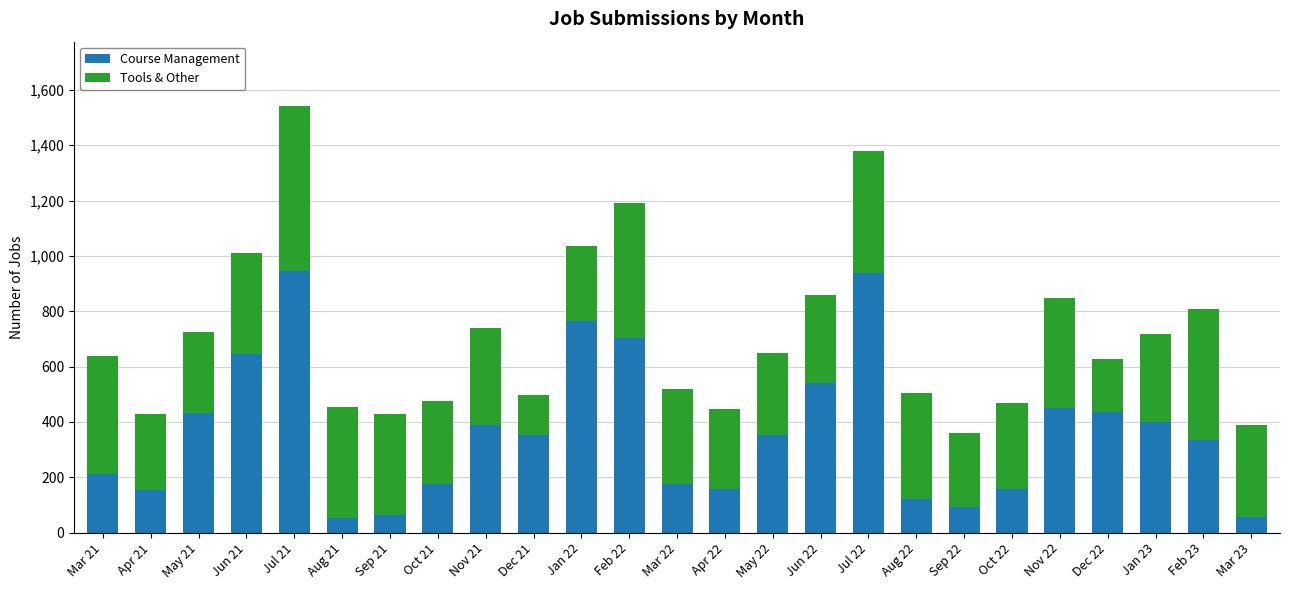

What is the difference between the second highest and minimum values in the Course Management series?

884